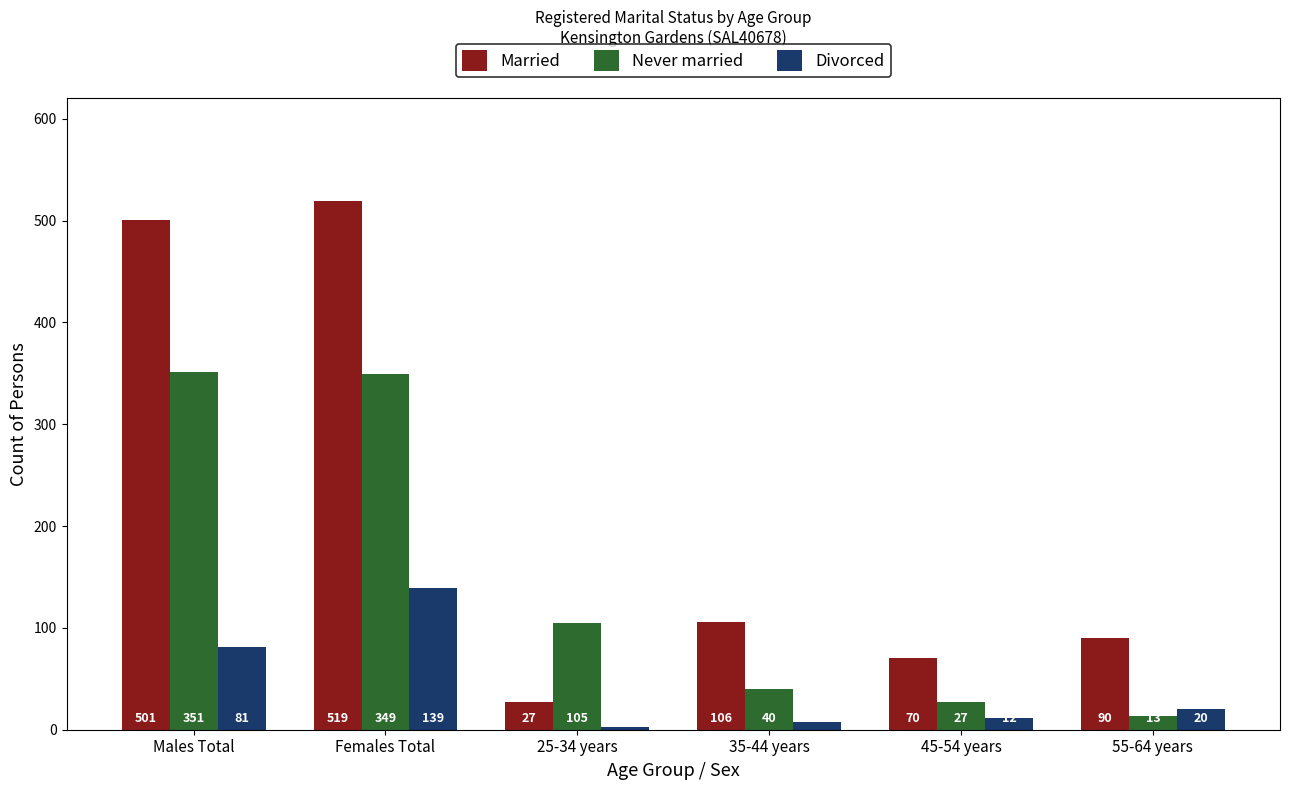

Are the bars horizontal?

No